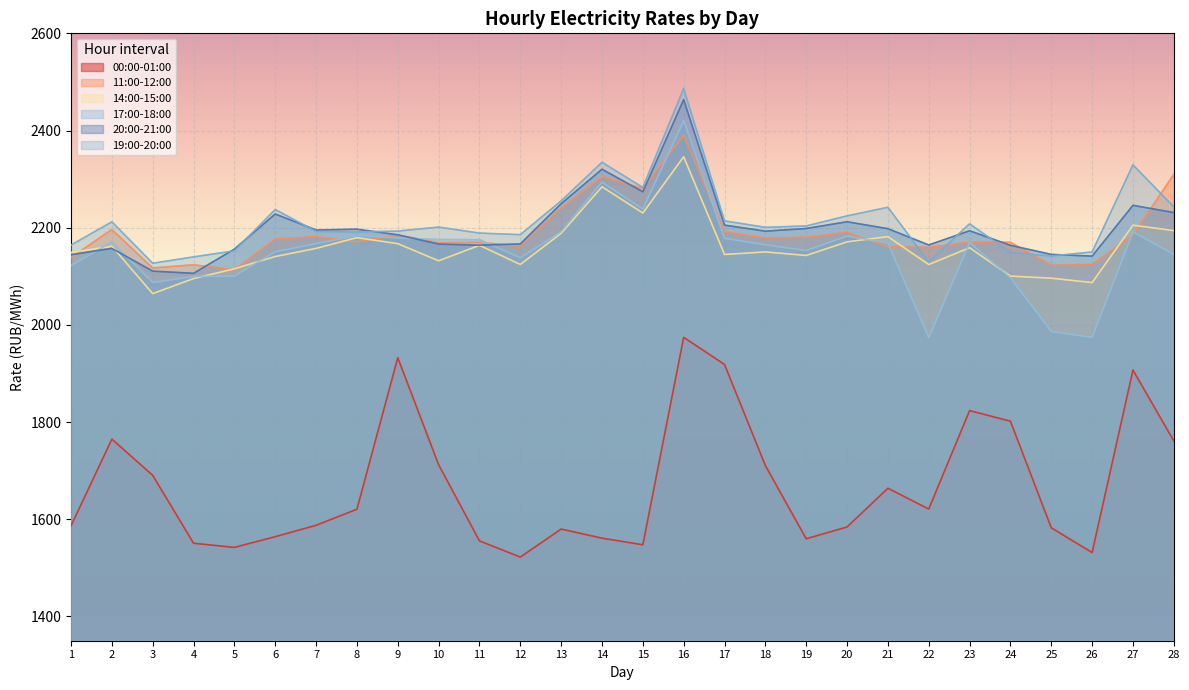

Where do 14:00-15:00 and 20:00-21:00 first cross each other?

2 and 3